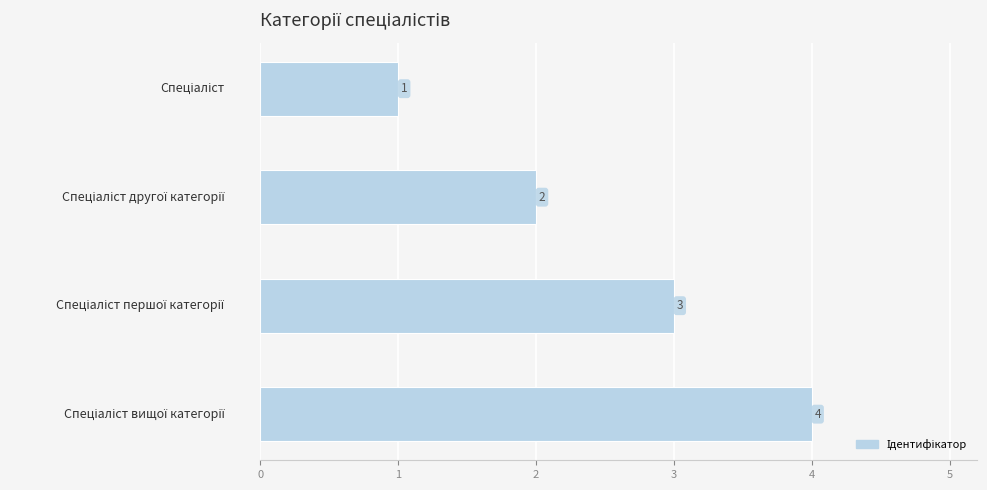

What is the value of the 2nd bar from the top?

2